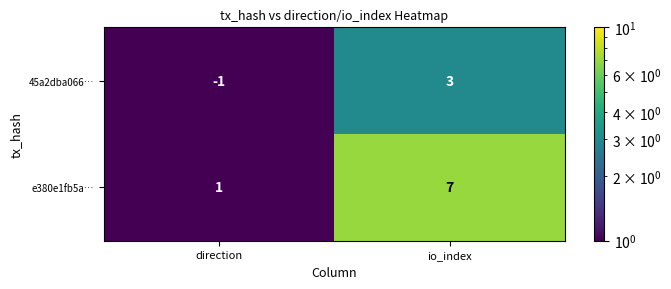

At which label does e380e1fb5a… reach its minimum?

direction